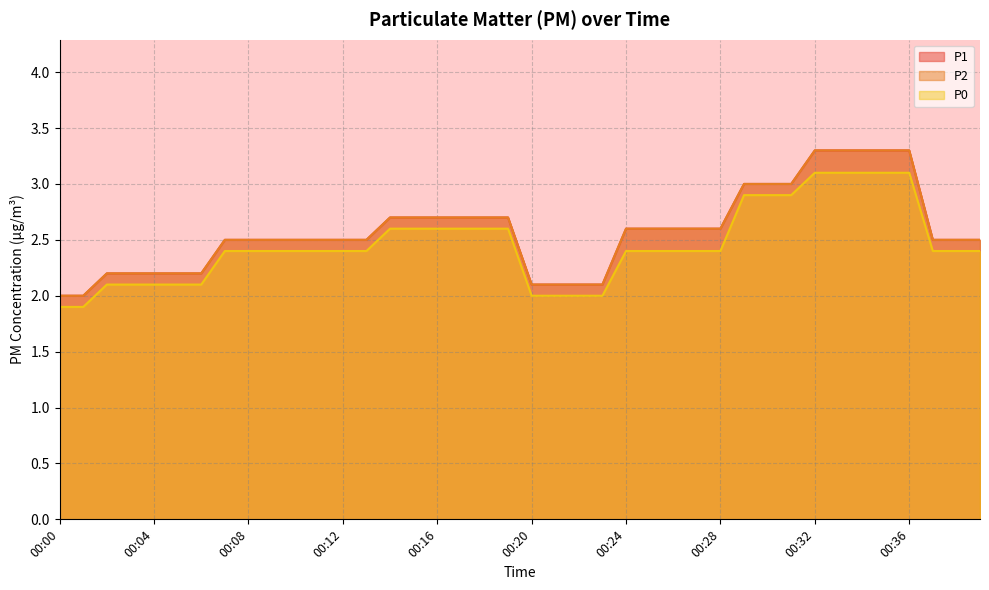

Which has a higher value, 00:16 or 00:30?

00:30